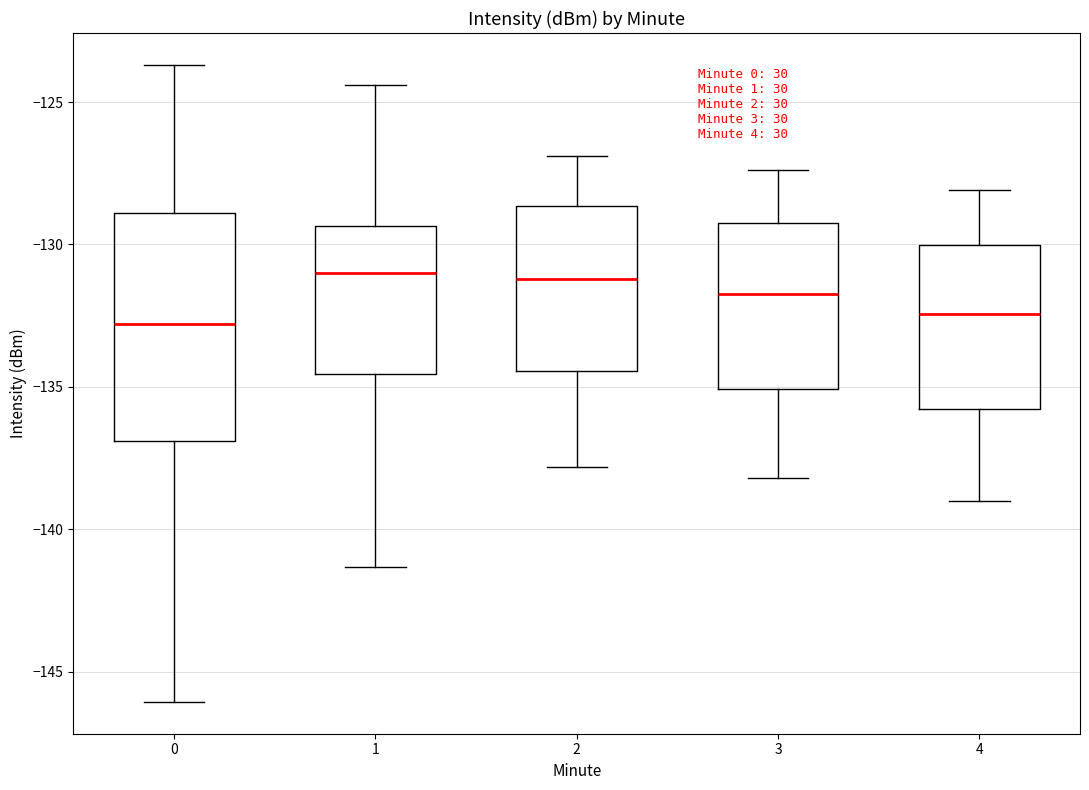

Where does the lower whisker of the box at x = 0 end on the y-axis? The values are not printed on the chart, so give them approximately, as read against the axis.

-146.0